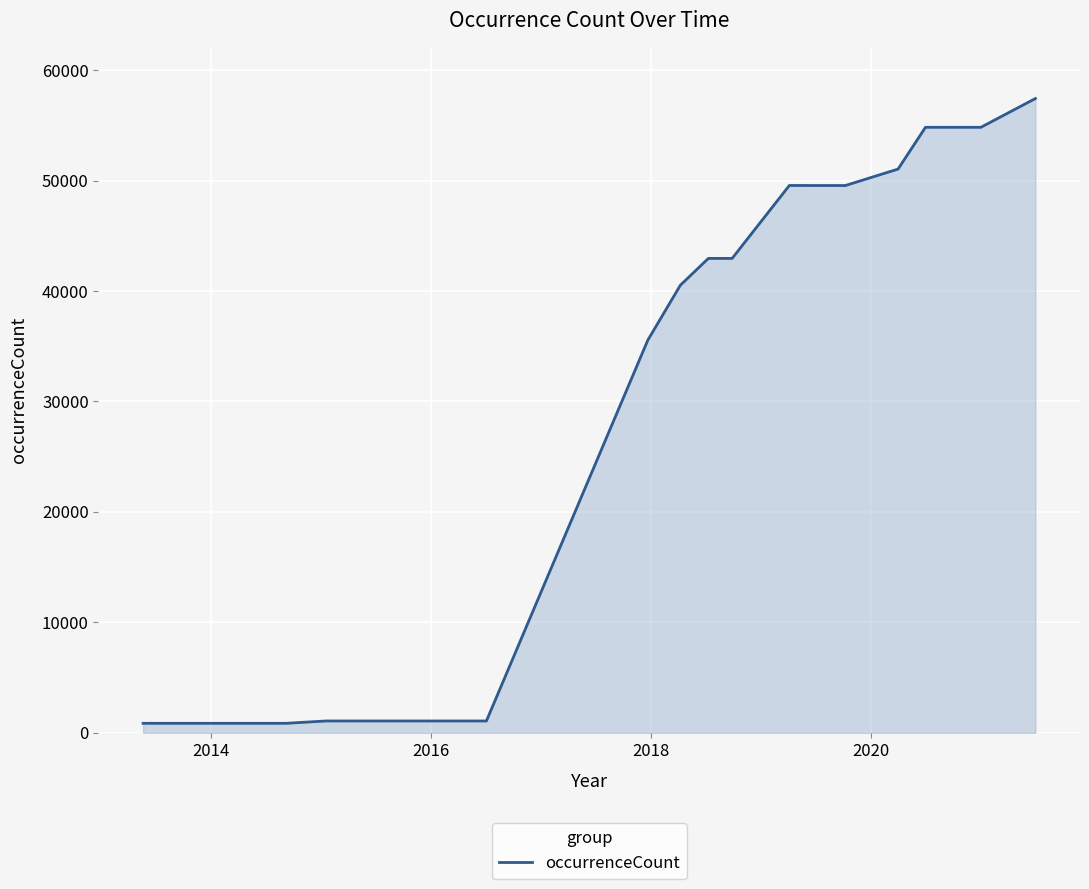

What is the maximum value shown in the chart?

57430